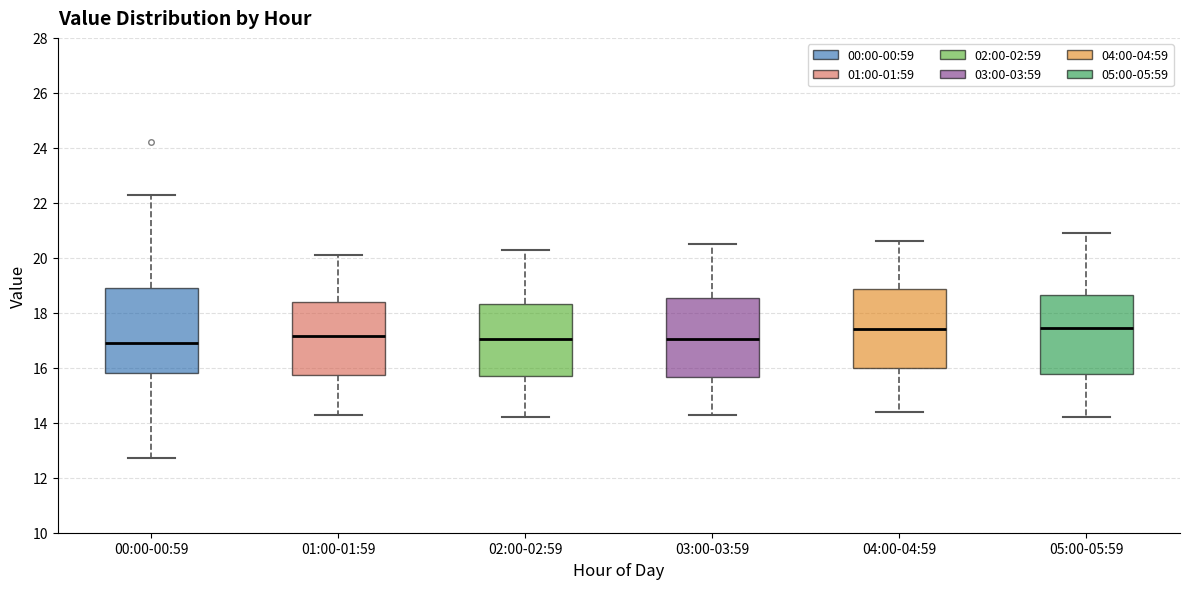

Where does the lower whisker of the box for 03:00-03:59 end on the y-axis? The values are not printed on the chart, so give them approximately, as read against the axis.

14.4